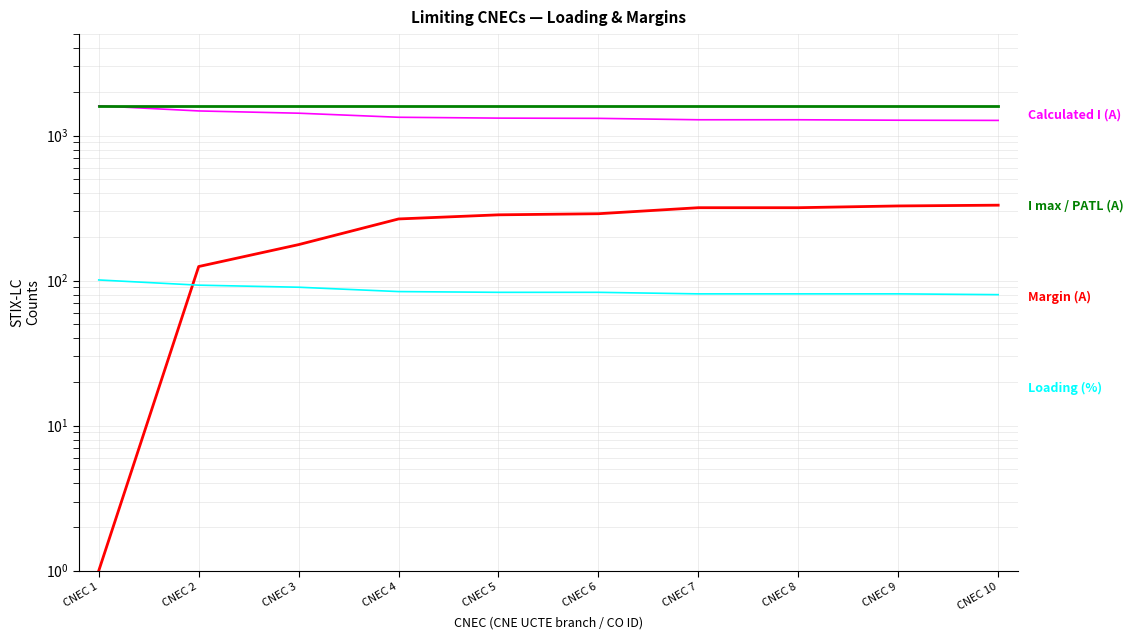

How many lines are shown in the chart?

4